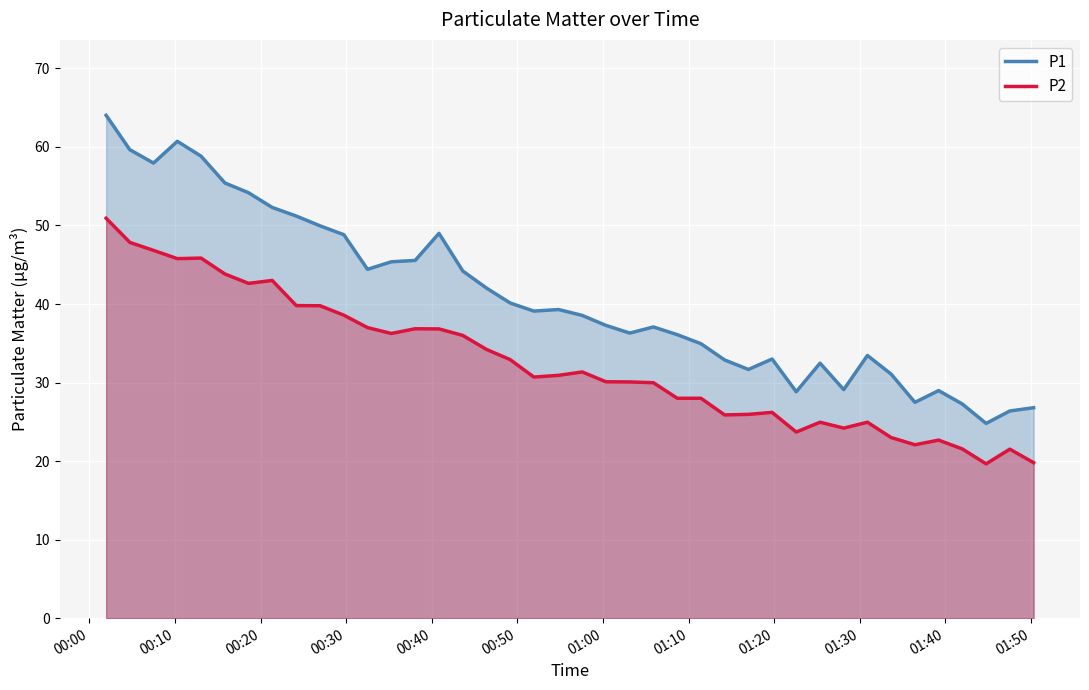

Which series has the largest total across all categories?

P1